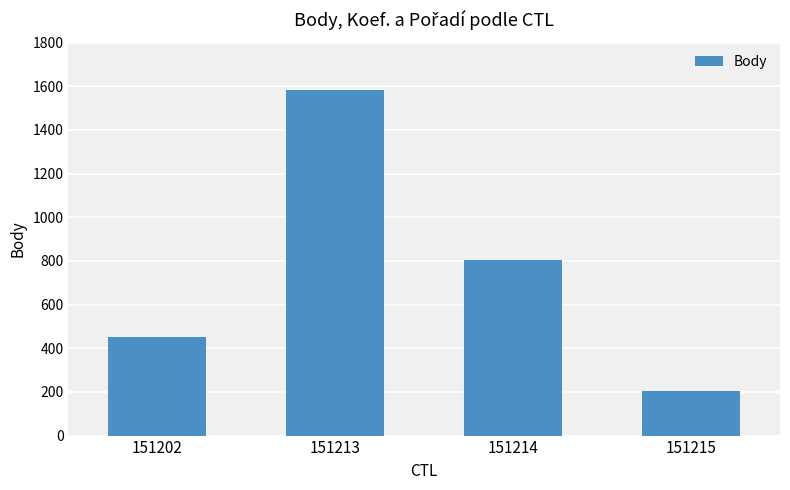

Rank the categories by value from highest to lowest.

151213, 151214, 151202, 151215